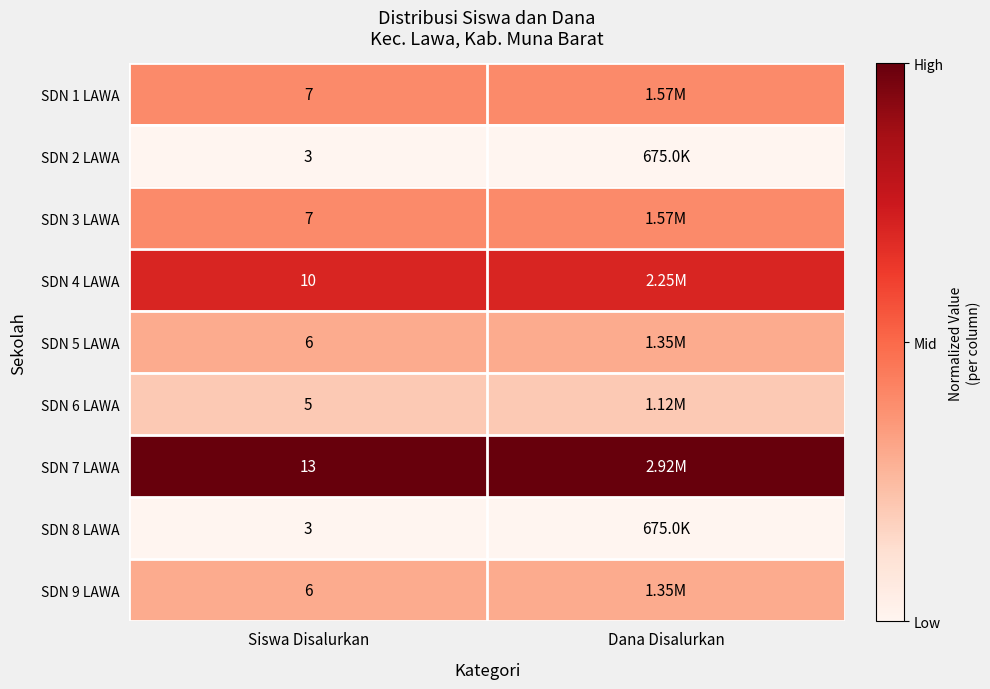

Which label corresponds to the smallest value in the chart?

Siswa Disalurkan